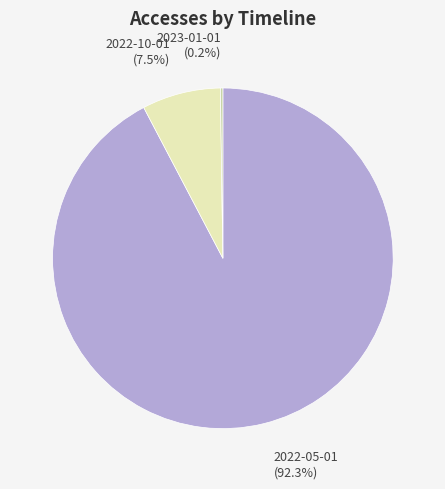

Between 2022-05-01 and 2022-10-01, which is larger?

2022-05-01